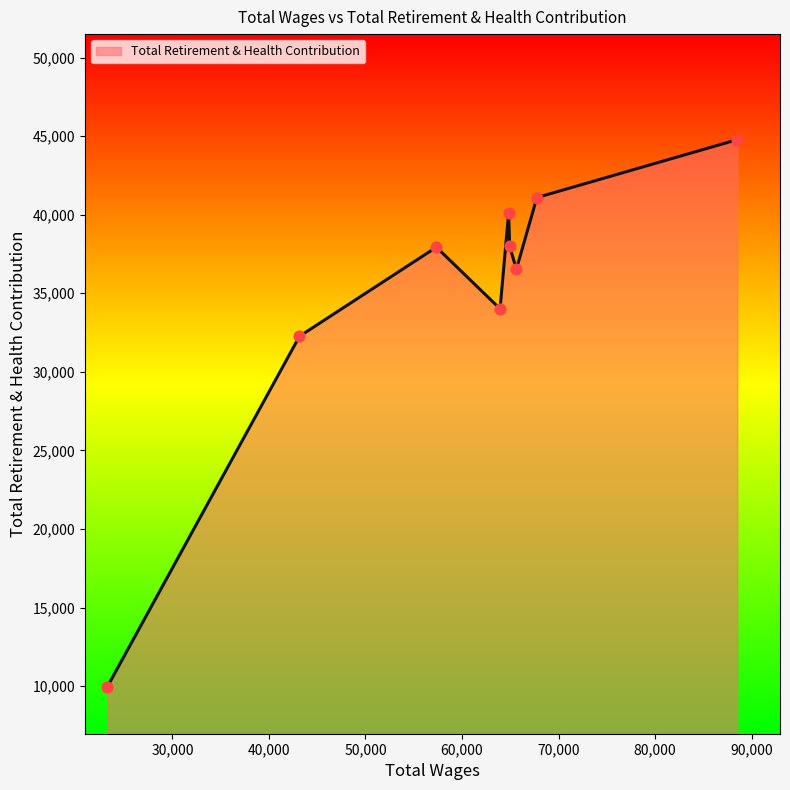

What is the difference between the maximum and minimum values?

34820